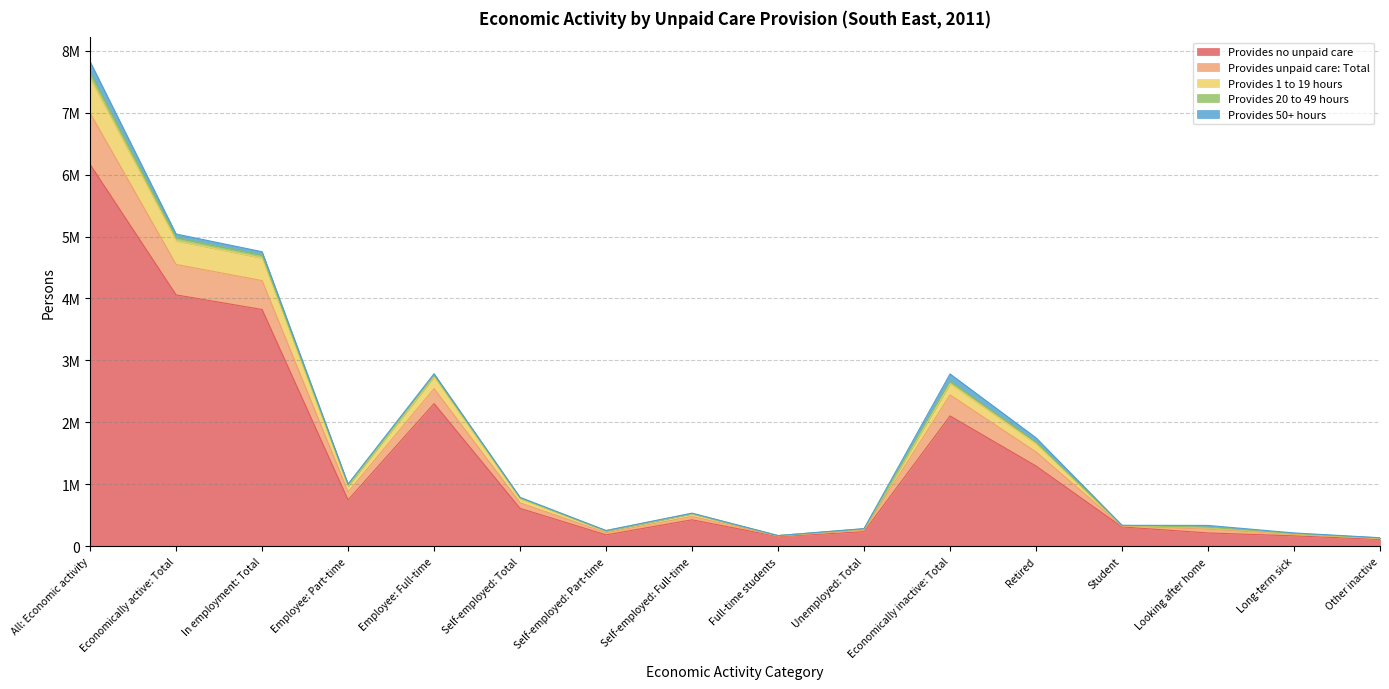

What are all the series names shown in the legend?

Provides no unpaid care, Provides unpaid care: Total, Provides 1 to 19 hours, Provides 20 to 49 hours, Provides 50+ hours